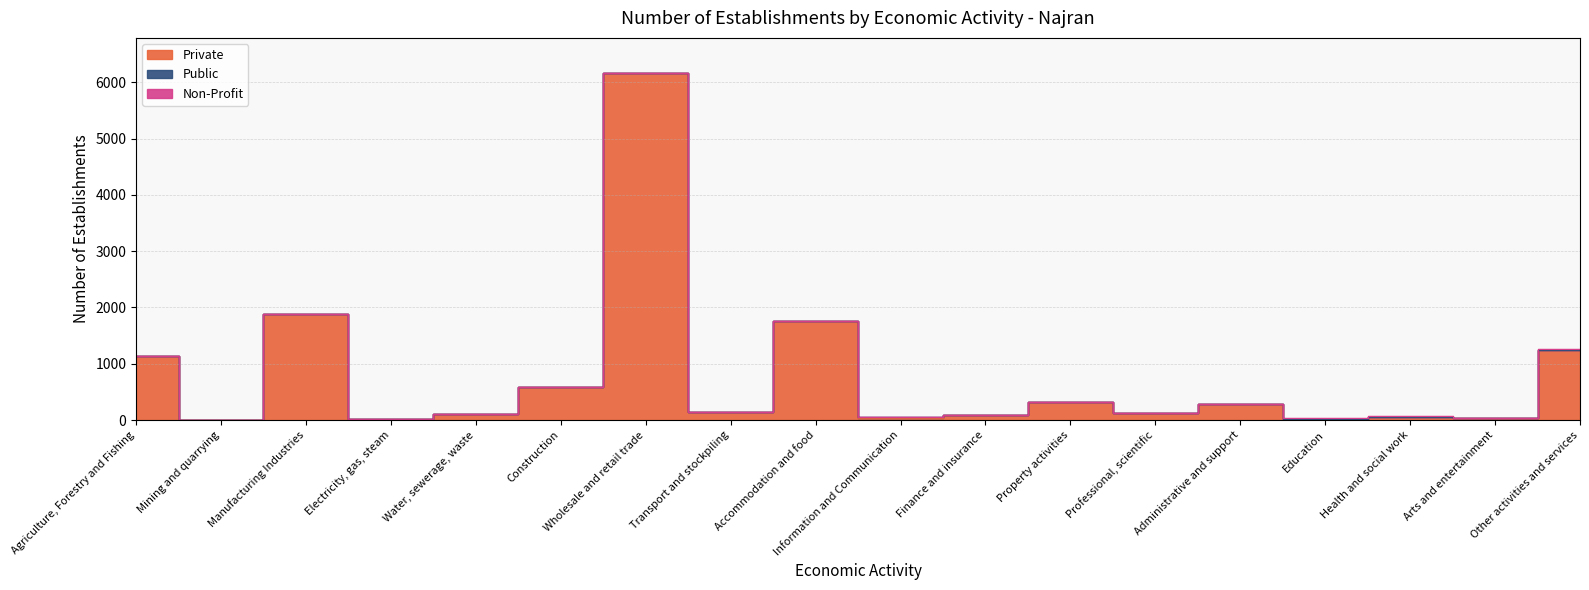

At which category does Private reach its first local peak?

Manufacturing Industries